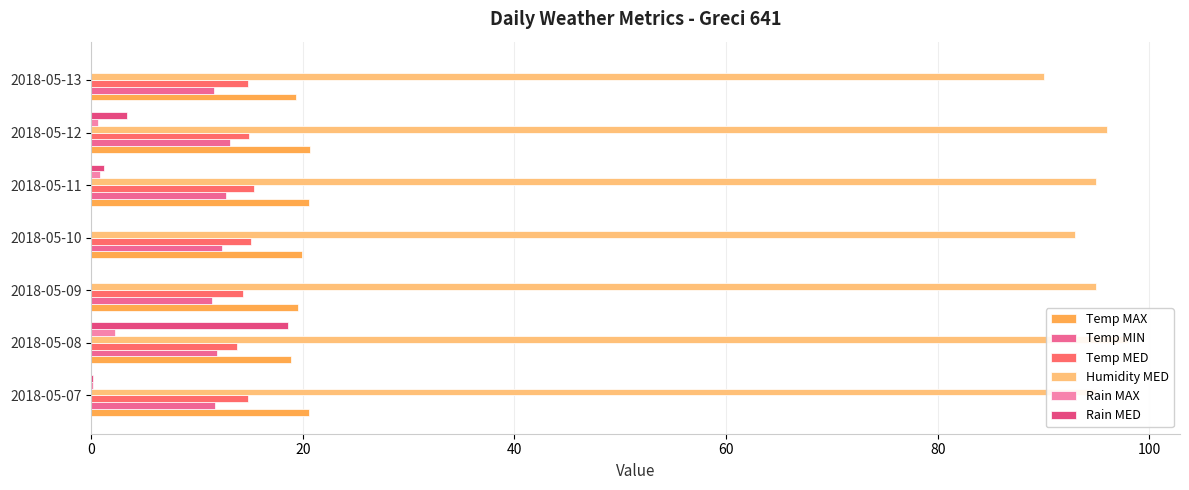

Is it true that Temp MIN equals 18.6 at 2018-05-08?

False